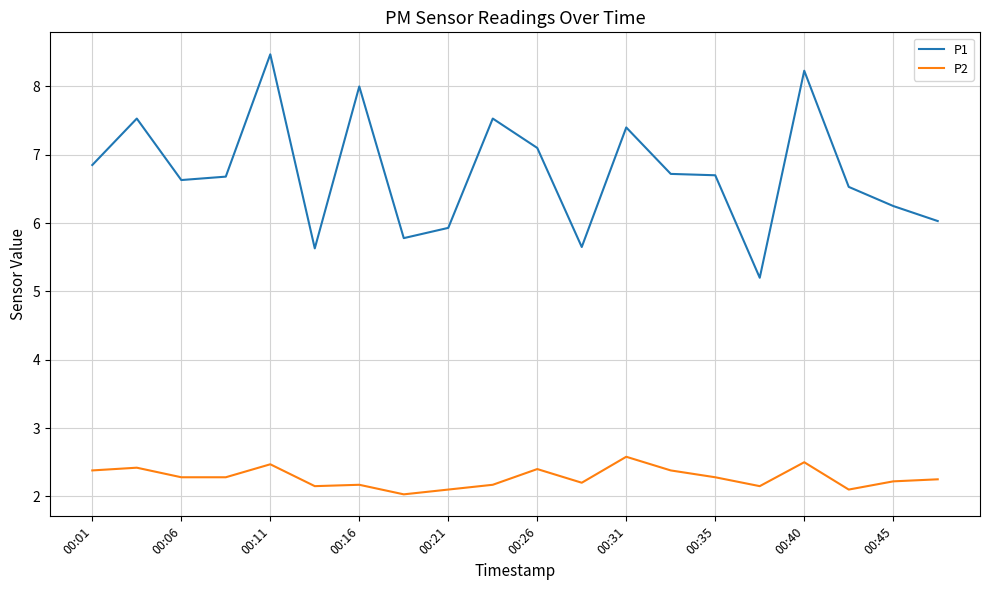

Rank the series by their average value, from lowest to highest.

P2, P1